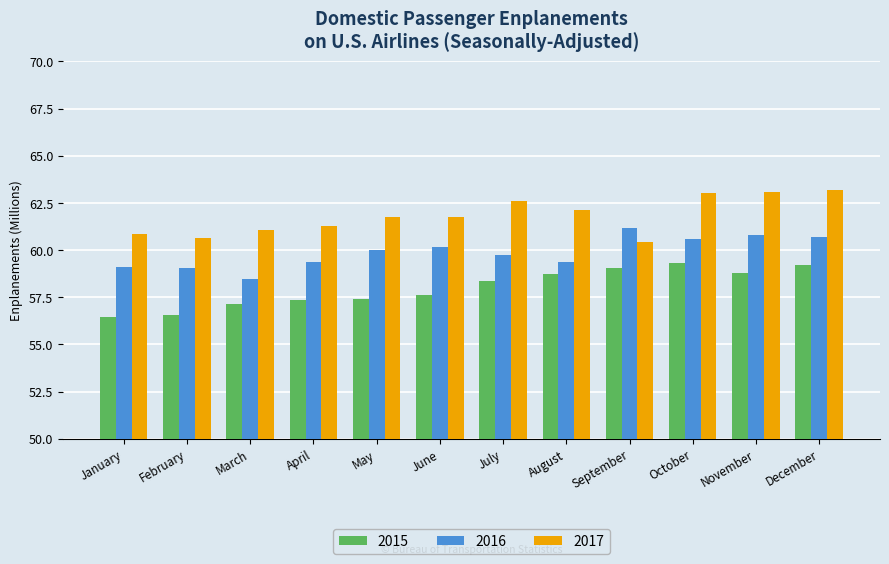

What is the sum of all 2015 values?

696.0